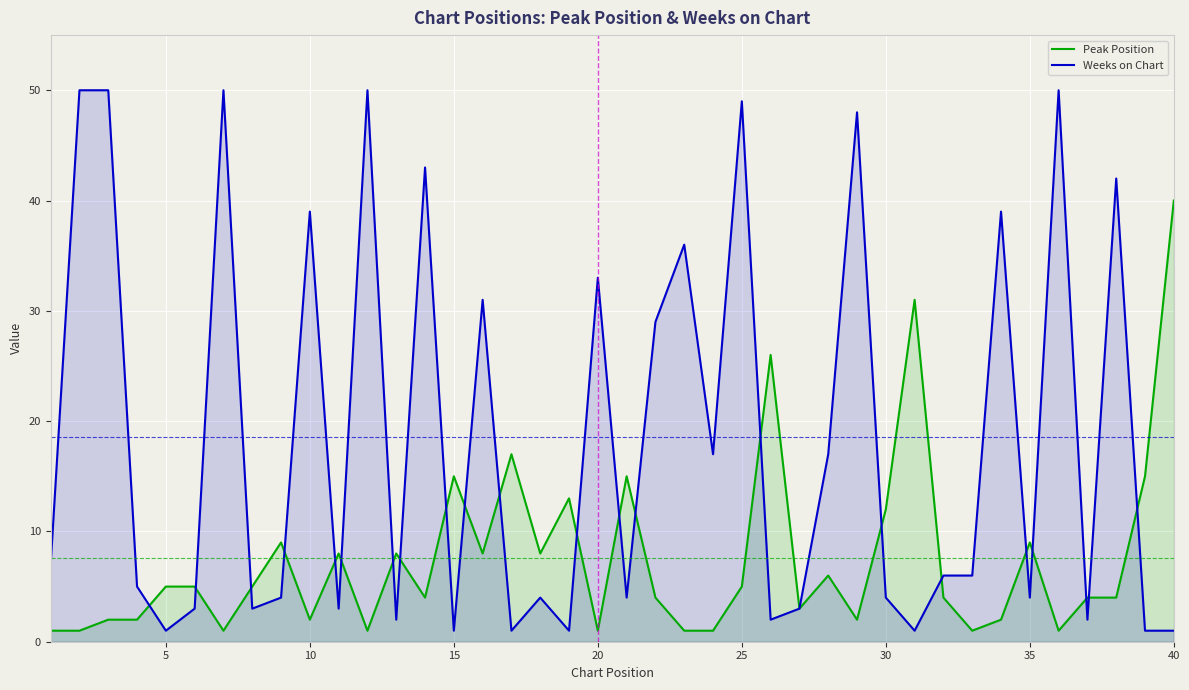

Reading left to right, what are all the values shown in this chart?

Peak Position: 1	1	2	2	5	5	1	5	9	2	8	1	8	4	15	8	17	8	13	1	15	4	1	1	5	26	3	6	2	12	31	4	1	2	9	1	4	4	15	40
Weeks on Chart: 7	50	50	5	1	3	50	3	4	39	3	50	2	43	1	31	1	4	1	33	4	29	36	17	49	2	3	17	48	4	1	6	6	39	4	50	2	42	1	1